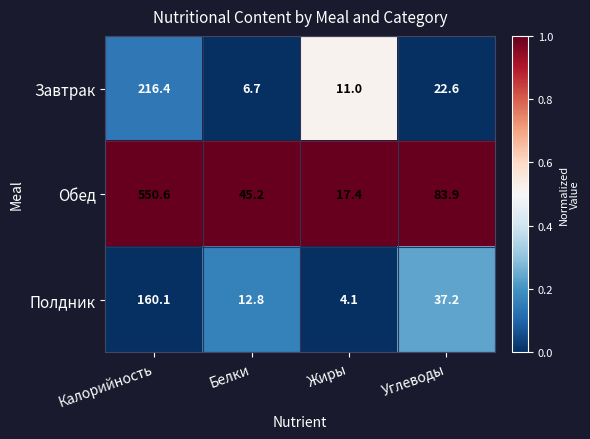

Rank the series by their maximum value, from lowest to highest.

Полдник, Завтрак, Обед